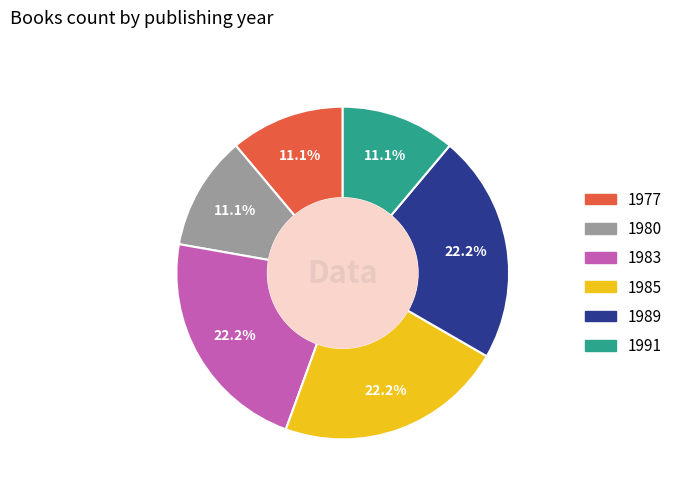

Does any single category account for the majority?

No